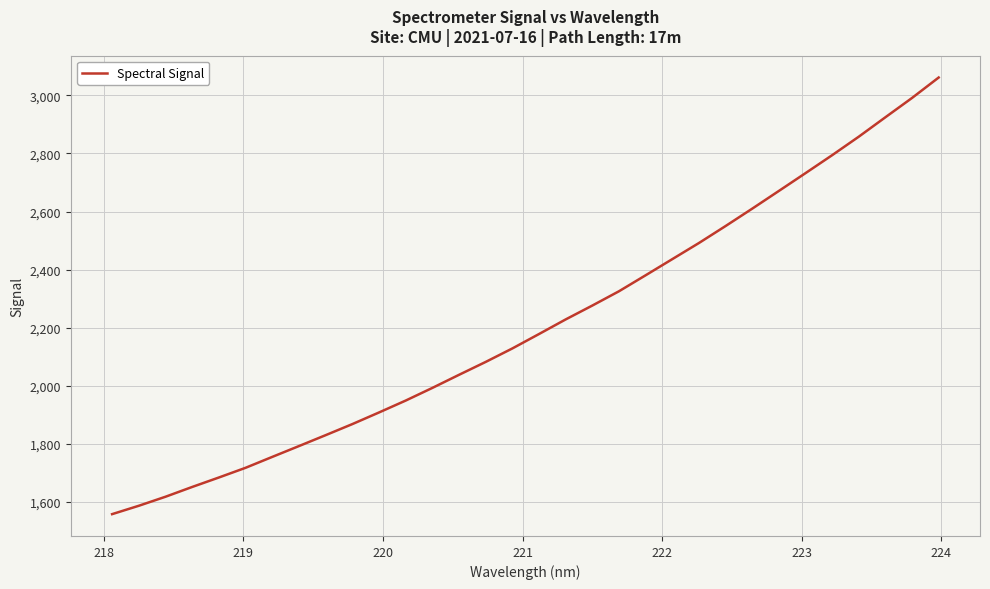

What is the sum of all values?

70679.7